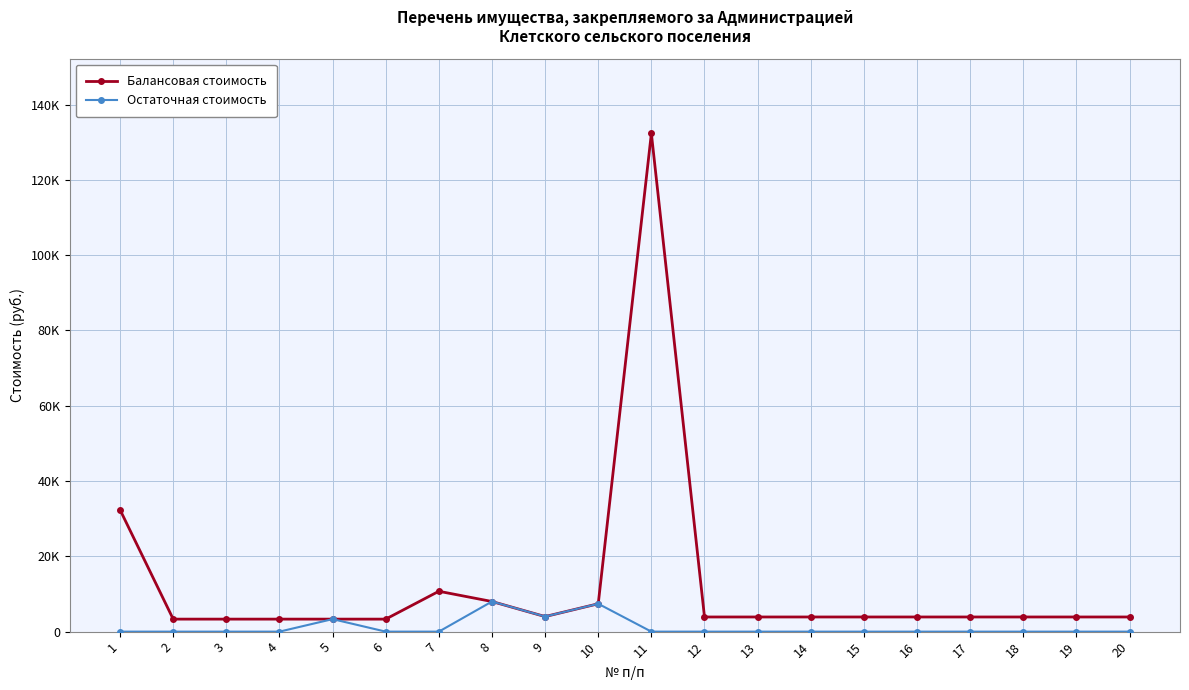

Is this an area chart (filled region under the line)?

No